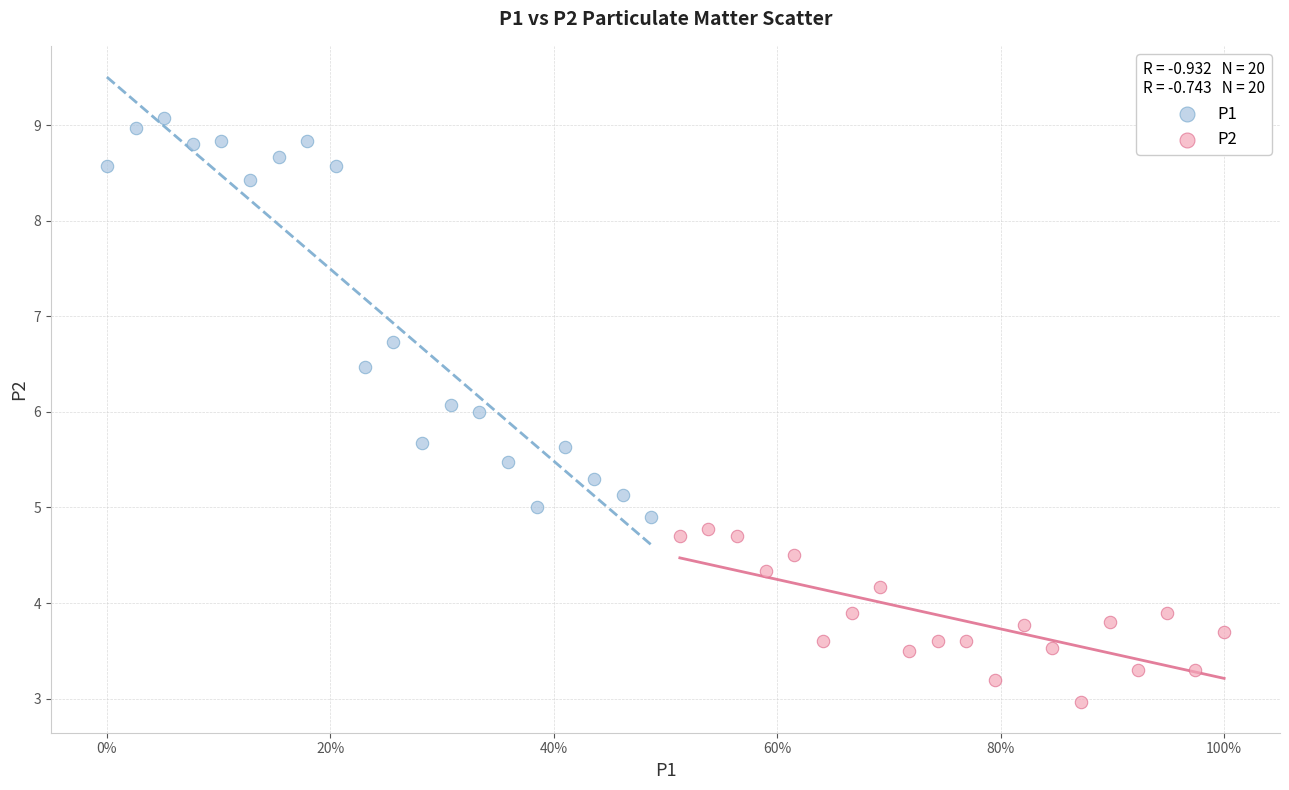

Which series has the widest spread of Y values?

P1